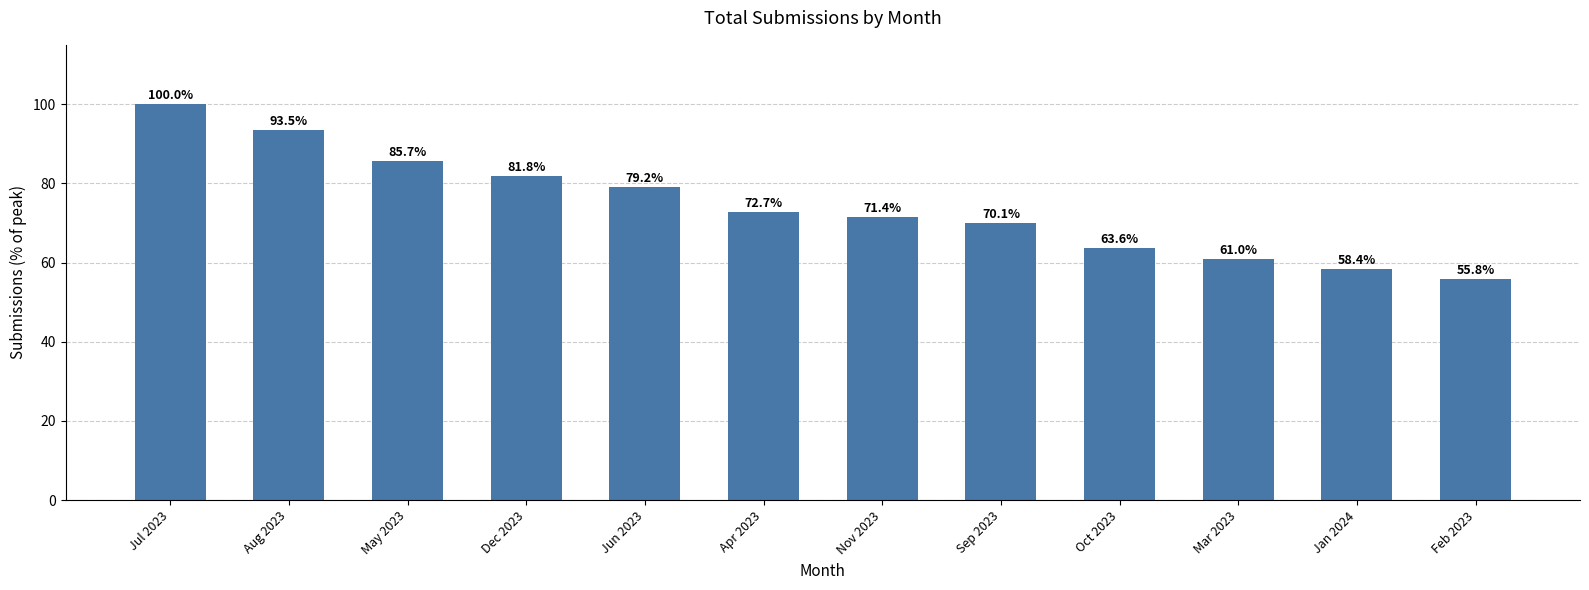

What is the sum of the values at Apr 2023 and Mar 2023?

133.7